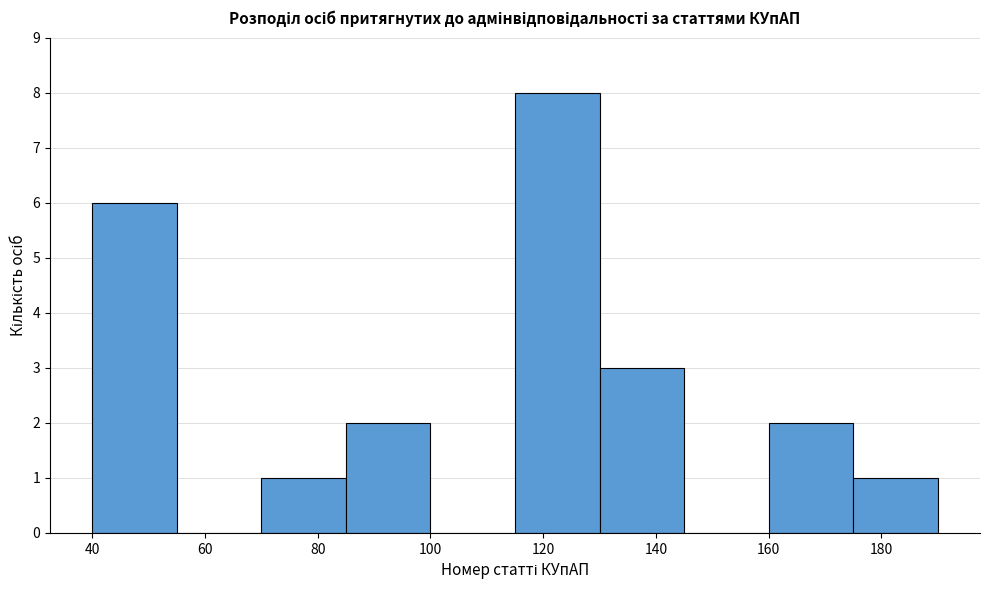

Which range on the x-axis has the tallest bar?

115 to 130